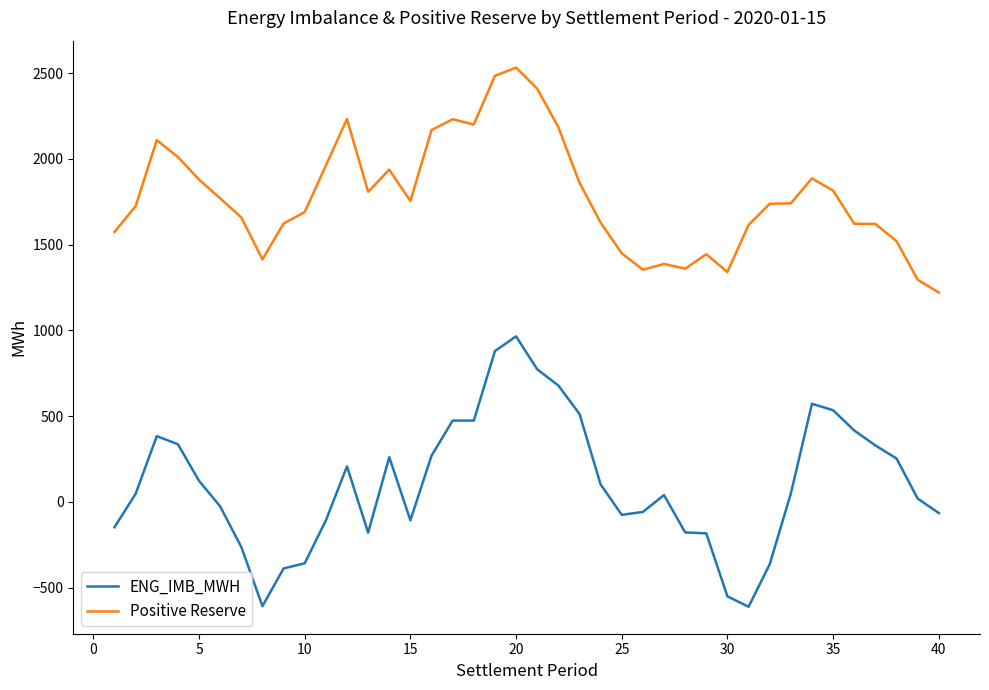

What are all the series names shown in the legend?

ENG_IMB_MWH, Positive Reserve